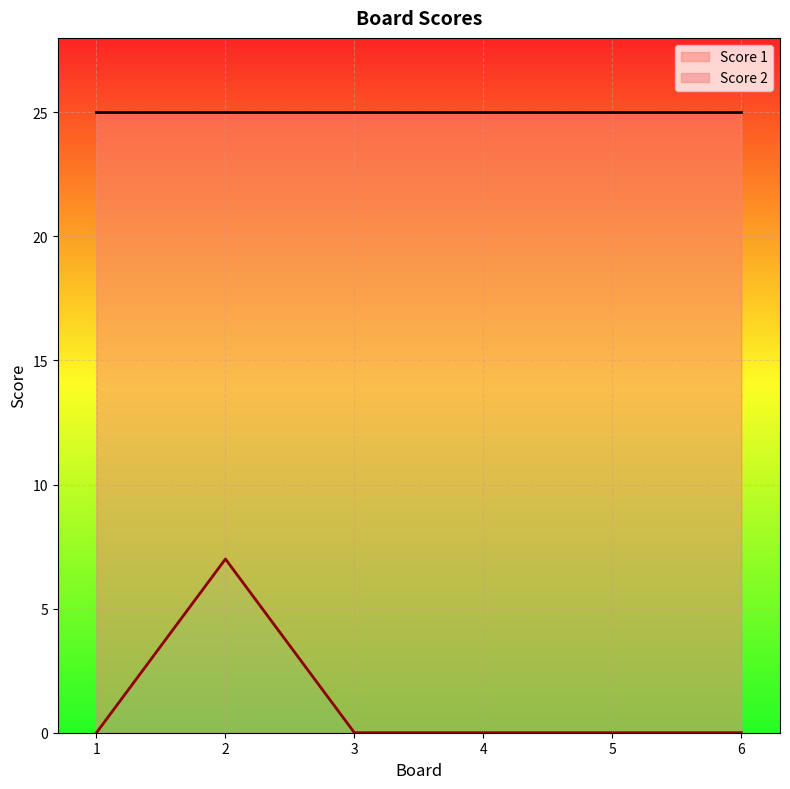

Does the chart display data point markers on the line(s)?

No